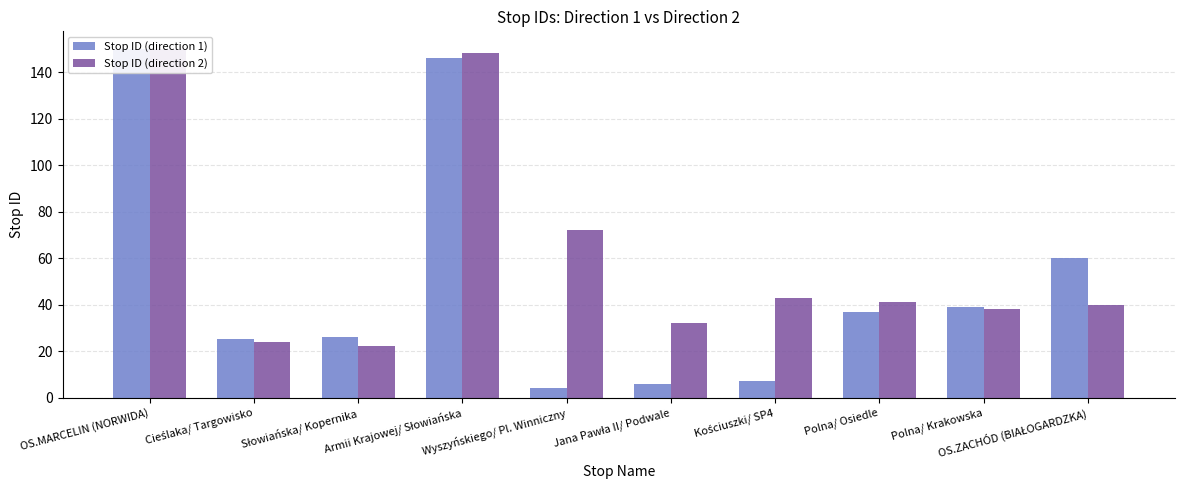

How many groups of bars are there?

10